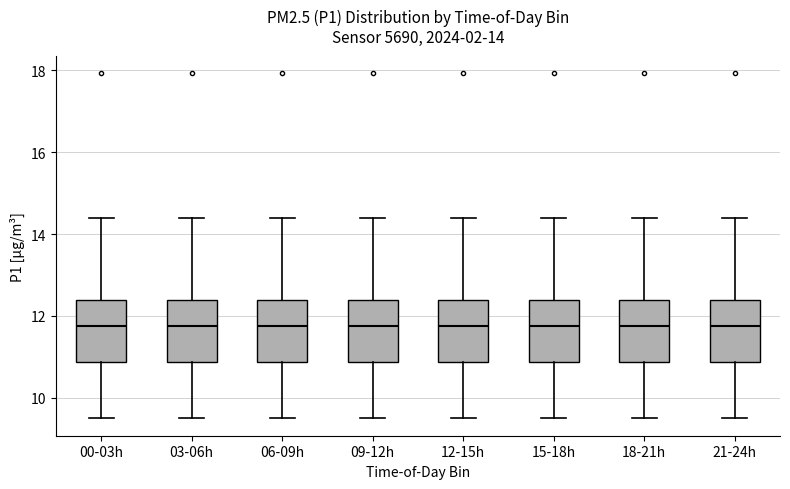

Reading left to right, transcribe this box plot: for each box, give where its median line is, the range the box spans, and where its two whiskers end, as read against the y-axis. The values are not printed on the chart, so give them approximately, as read against the axis.

00-03h: median 11.8, box 10.8 to 12.4, whiskers 9.6 to 14.4
03-06h: median 11.8, box 10.8 to 12.4, whiskers 9.6 to 14.4
06-09h: median 11.8, box 10.8 to 12.4, whiskers 9.6 to 14.4
09-12h: median 11.8, box 10.8 to 12.4, whiskers 9.6 to 14.4
12-15h: median 11.8, box 10.8 to 12.4, whiskers 9.6 to 14.4
15-18h: median 11.8, box 10.8 to 12.4, whiskers 9.6 to 14.4
18-21h: median 11.8, box 10.8 to 12.4, whiskers 9.6 to 14.4
21-24h: median 11.8, box 10.8 to 12.4, whiskers 9.6 to 14.4